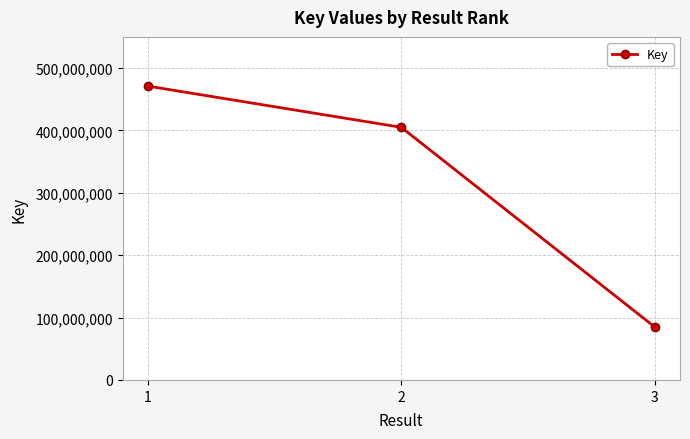

How many lines are shown in the chart?

1